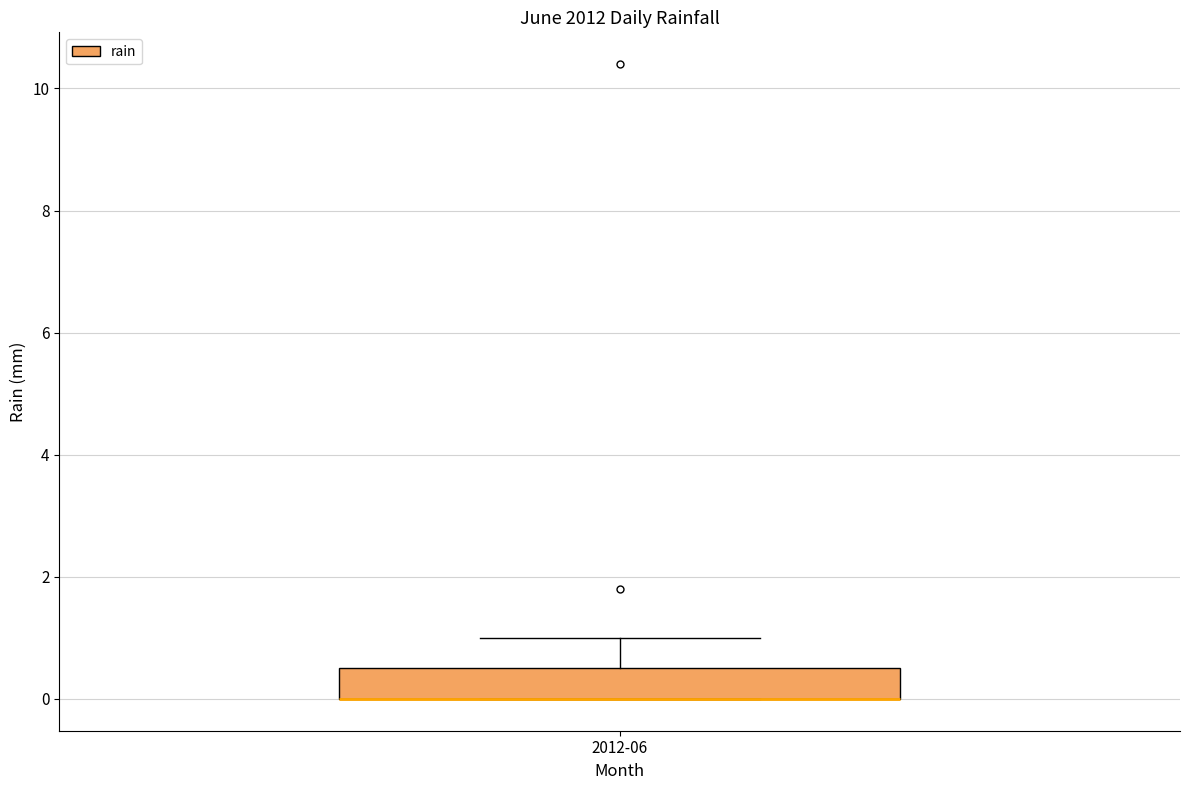

Where does the upper whisker of the box for 2012-06 end on the y-axis? The values are not printed on the chart, so give them approximately, as read against the axis.

1.0